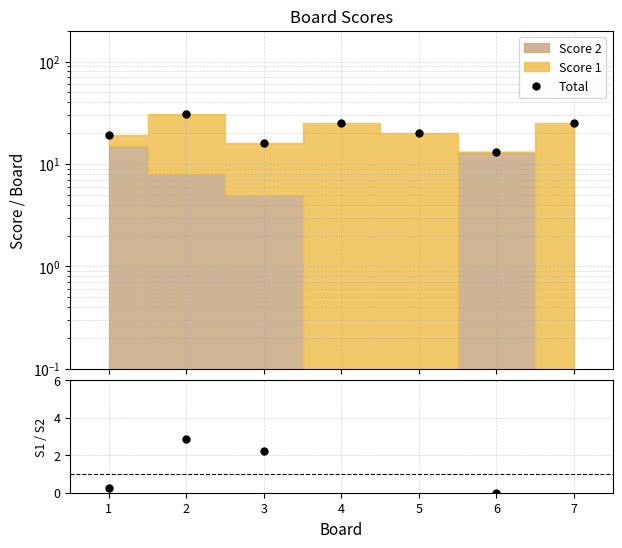

How many positive values does the Score 1 / Score 2 series have?

3